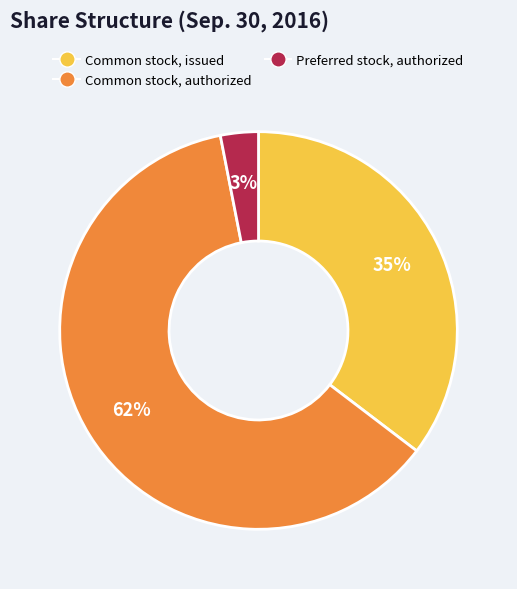

Is there a majority slice in this chart?

Yes